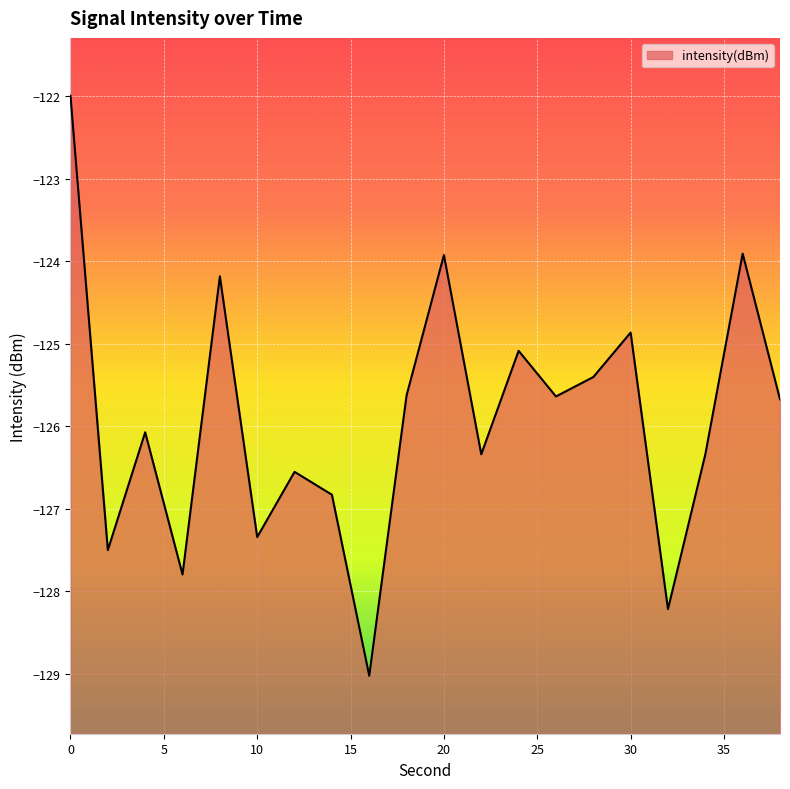

What is the difference between the maximum and minimum values?

7.0